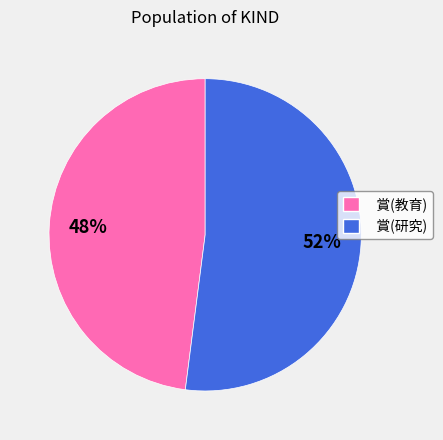

Do 賞(教育) and 賞(研究) together represent more than half of the pie?

Yes